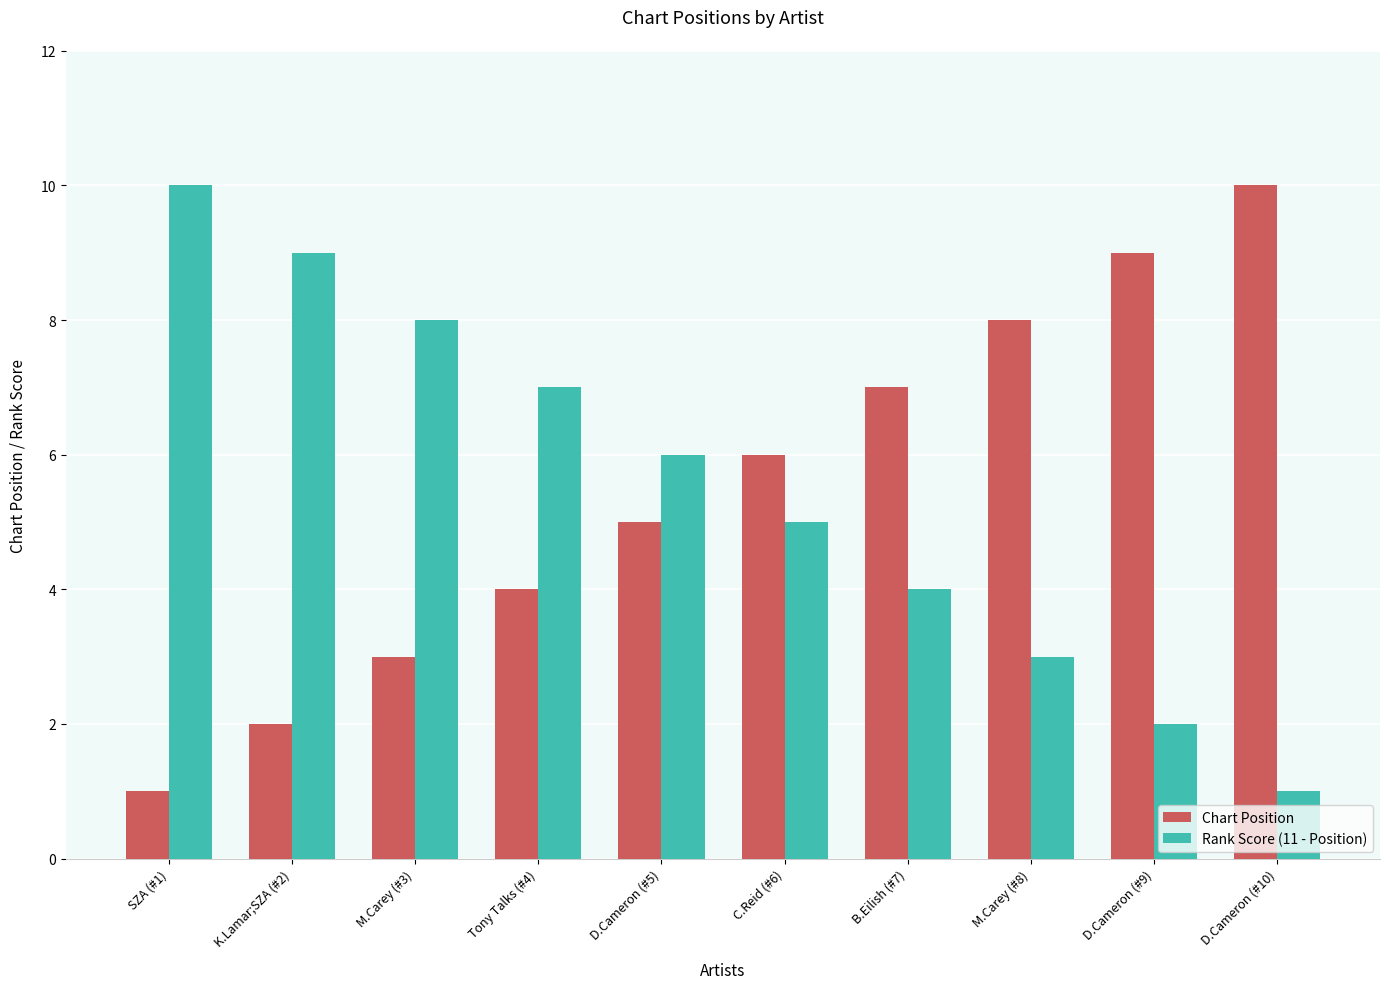

What is the greatest value displayed?

10